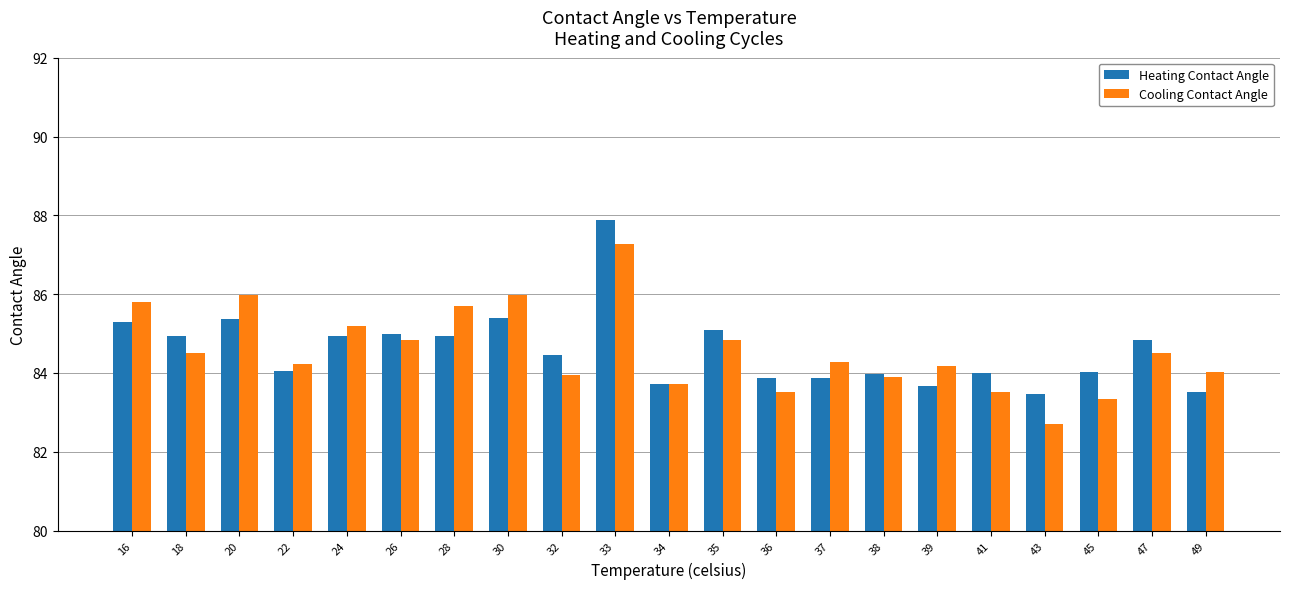

How many bars are there in total?

42